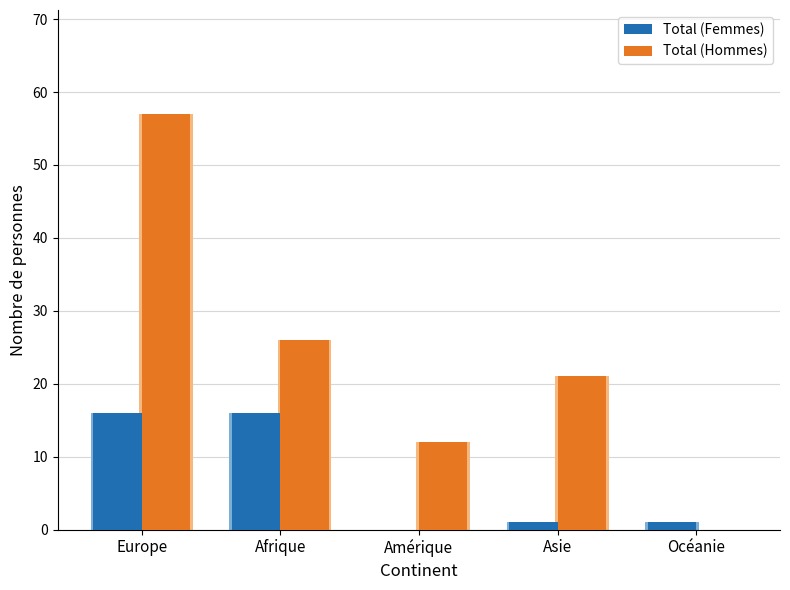

How many values in Total (Hommes) are above zero?

4